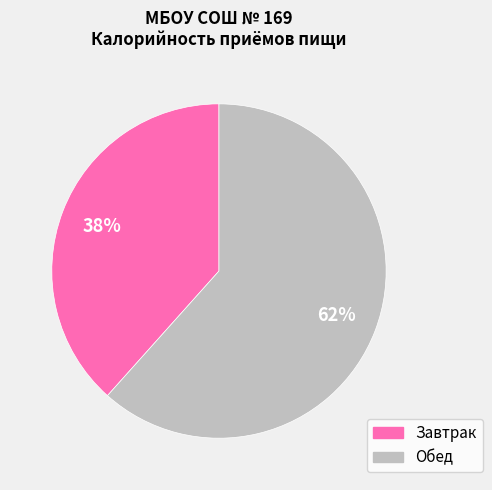

How many segments does this pie chart have?

2